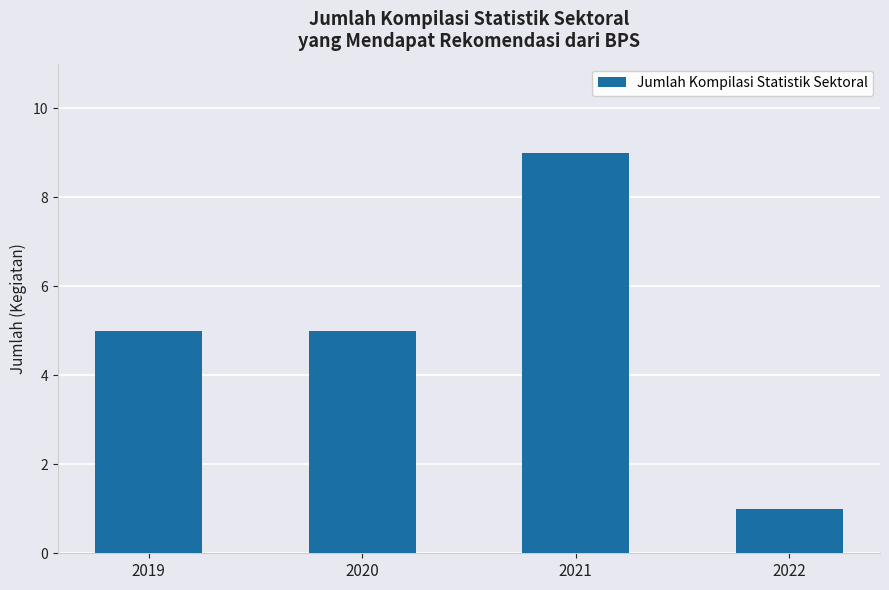

Is it true that the value at 2022 is 0?

False